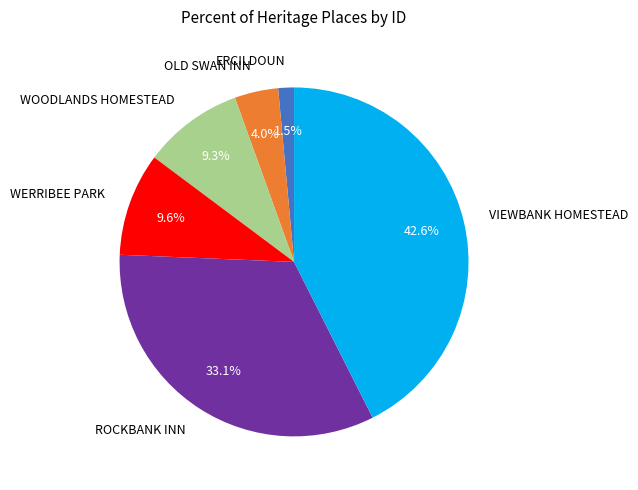

Which slice is the largest?

VIEWBANK HOMESTEAD